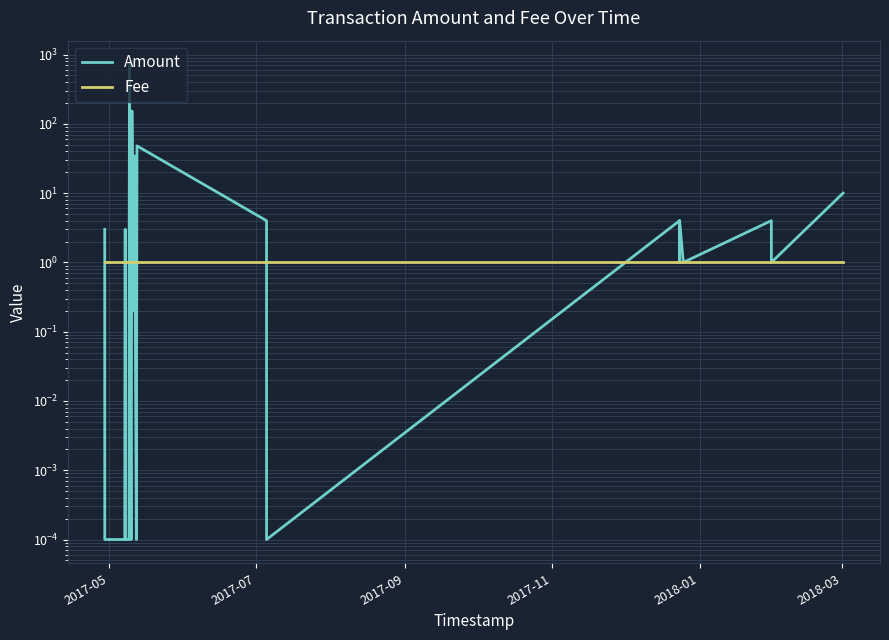

True or false: Amount has more than 0 interior local peaks.

True